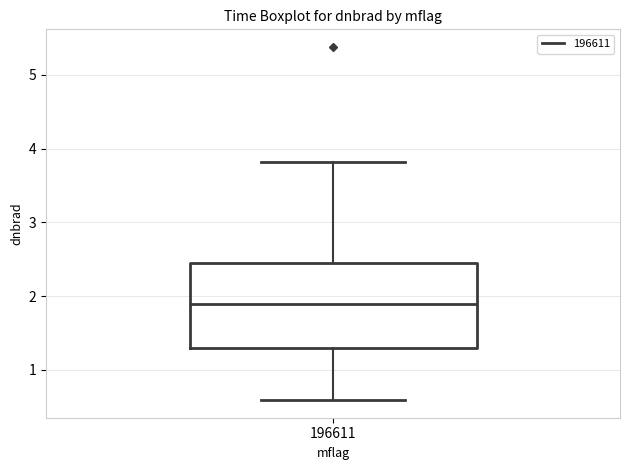

Where does the lower whisker of the box at x = 196611 end on the y-axis? The values are not printed on the chart, so give them approximately, as read against the axis.

0.6